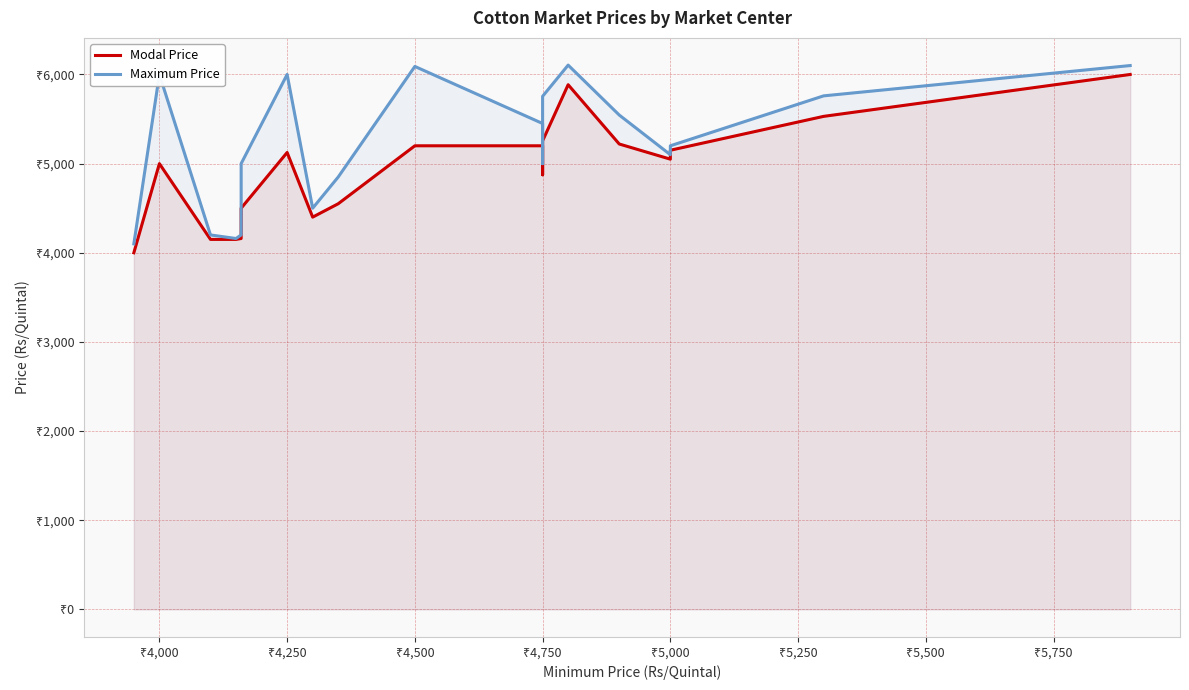

How many lines are shown in the chart?

2